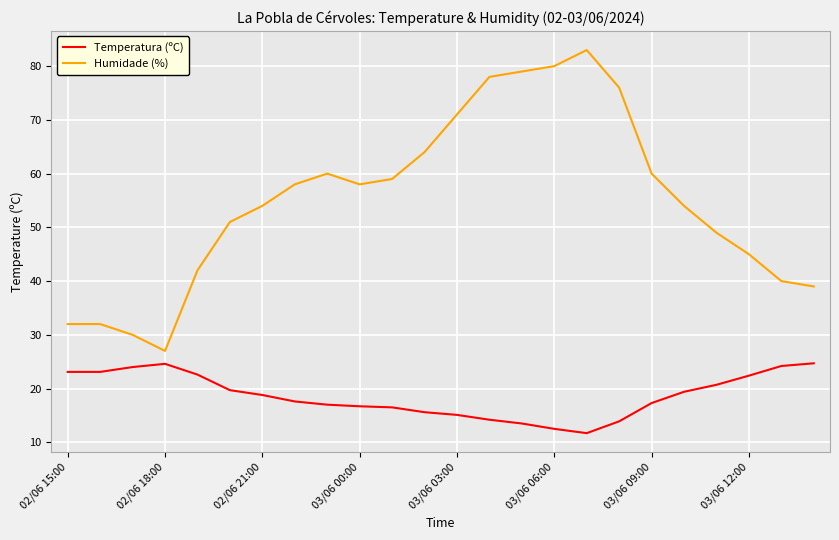

What is the minimum value for Humidade (%)?

27.0